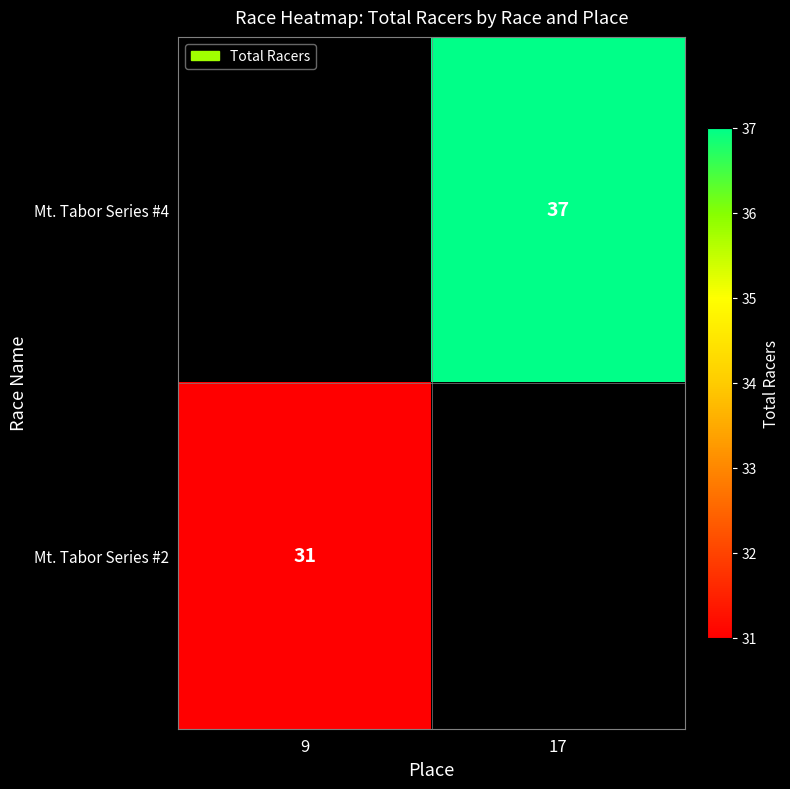

The value of Mt. Tabor Series #2 at 9 is 31. True or false?

True